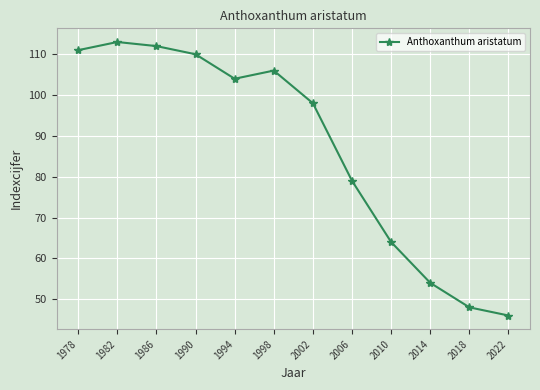

Approximately how many times larger is the value at 2010 compared to 1978?

0.6